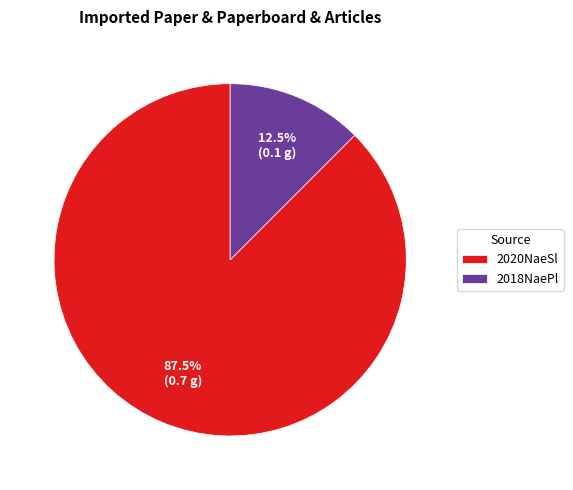

Is there a majority slice in this chart?

Yes